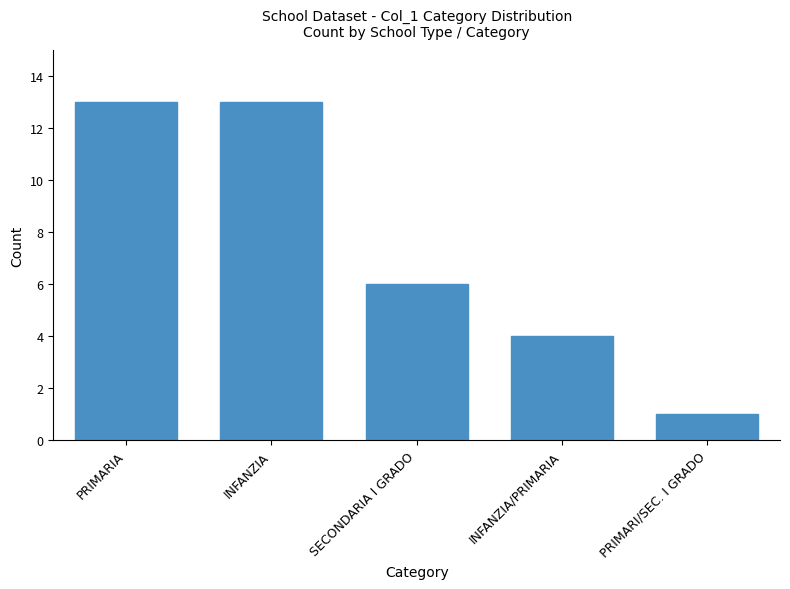

How many data points are less than 6?

2